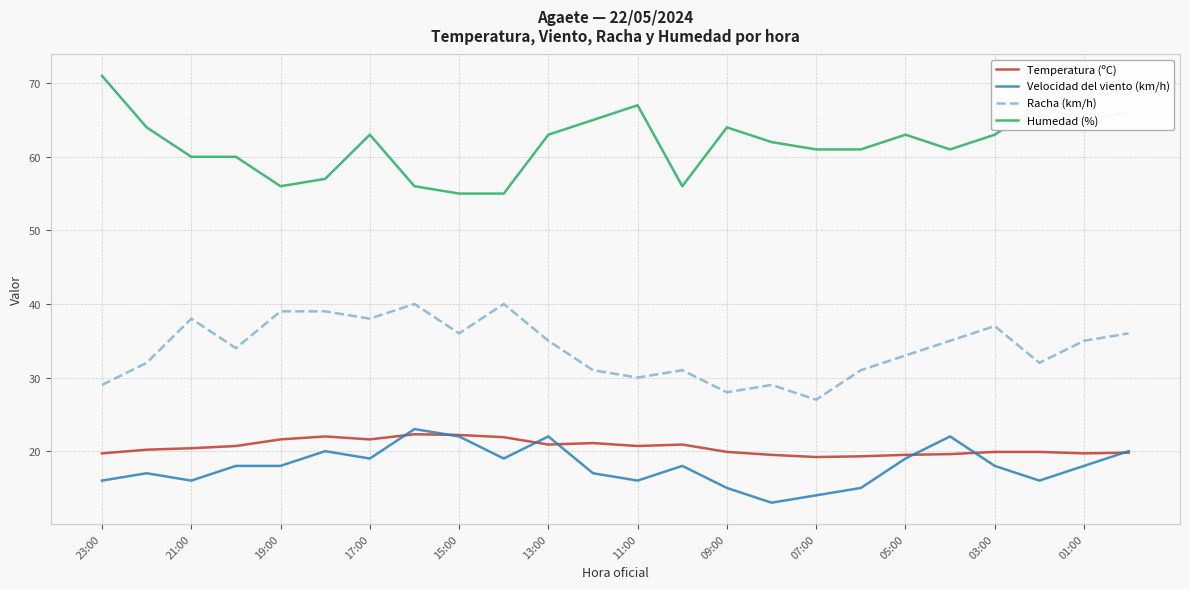

What are all the series names shown in the legend?

Temperatura (ºC), Velocidad del viento (km/h), Racha (km/h), Humedad (%)